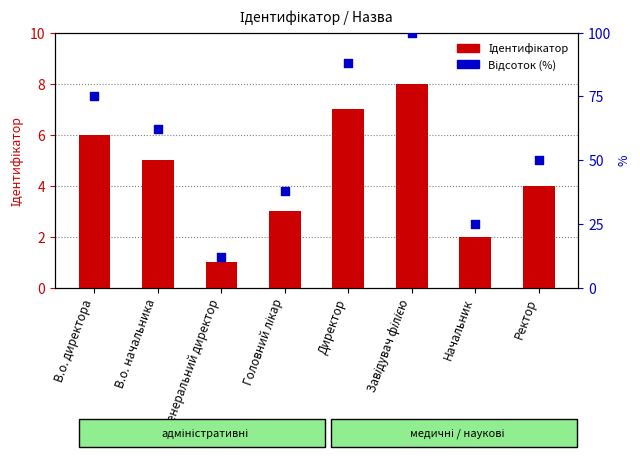

Which series reaches the maximum Y coordinate?

Відсоток (%)